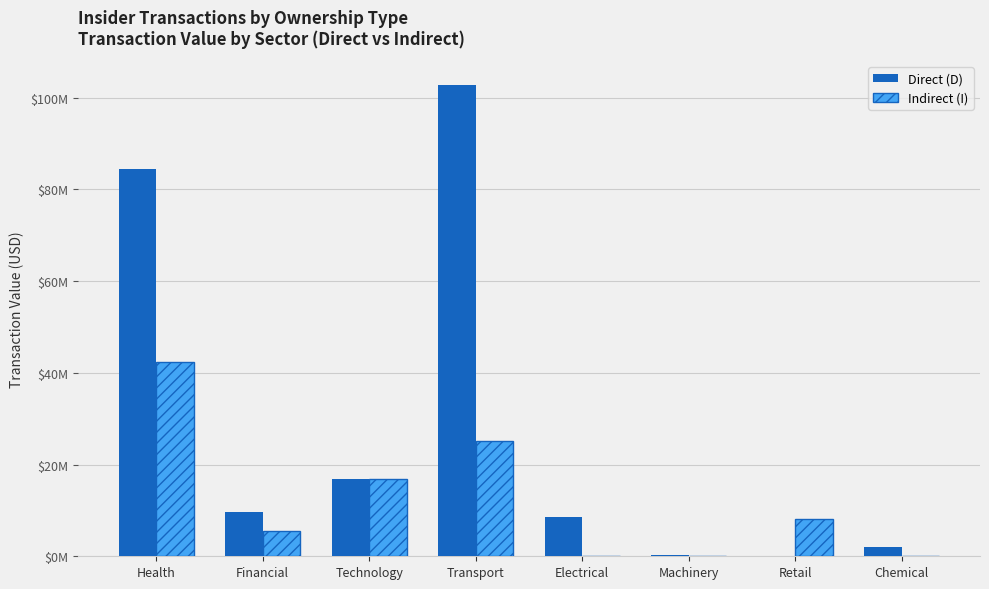

What is the maximum value for Indirect (I)?

42430524